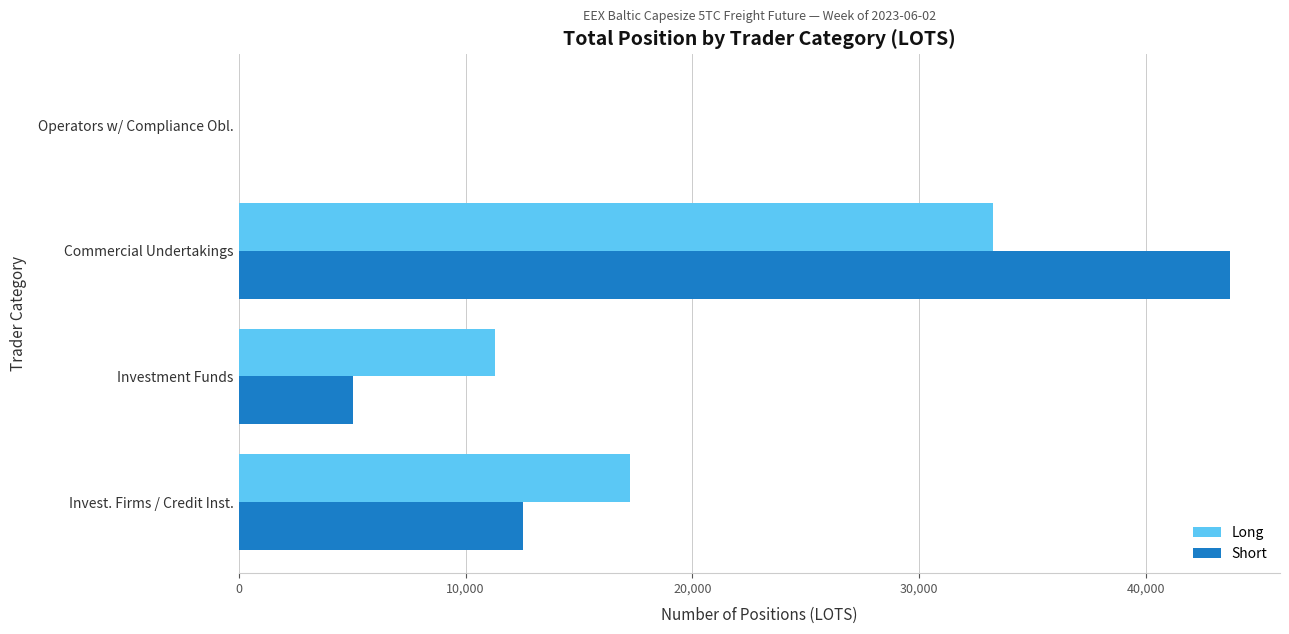

How many values in Long are above zero?

3